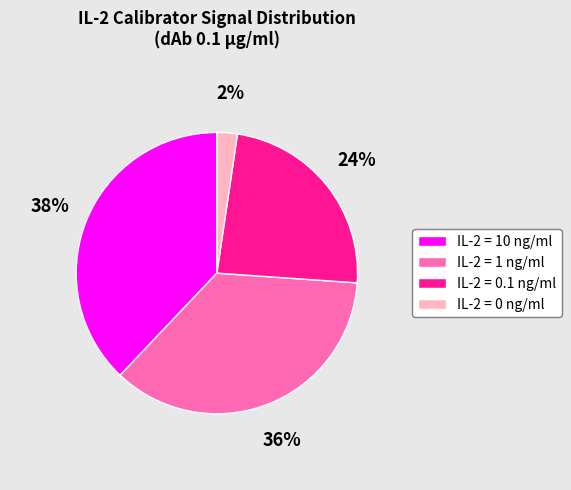

Rank the categories by value from lowest to highest.

IL-2 = 0 ng/ml, IL-2 = 0.1 ng/ml, IL-2 = 1 ng/ml, IL-2 = 10 ng/ml